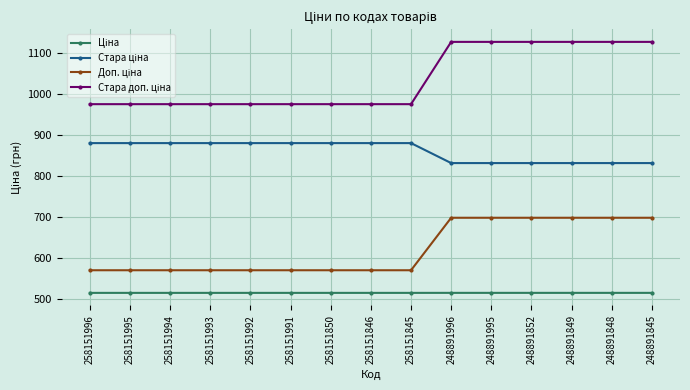

What is the maximum value shown in the chart?

1128.0